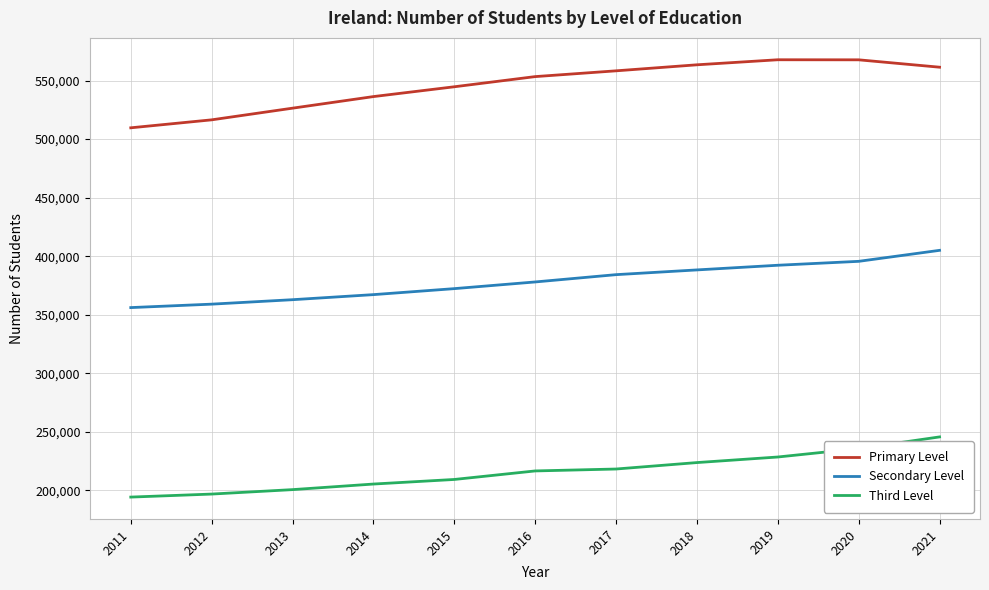

True or false: Secondary Level and Primary Level intersect in this chart.

False